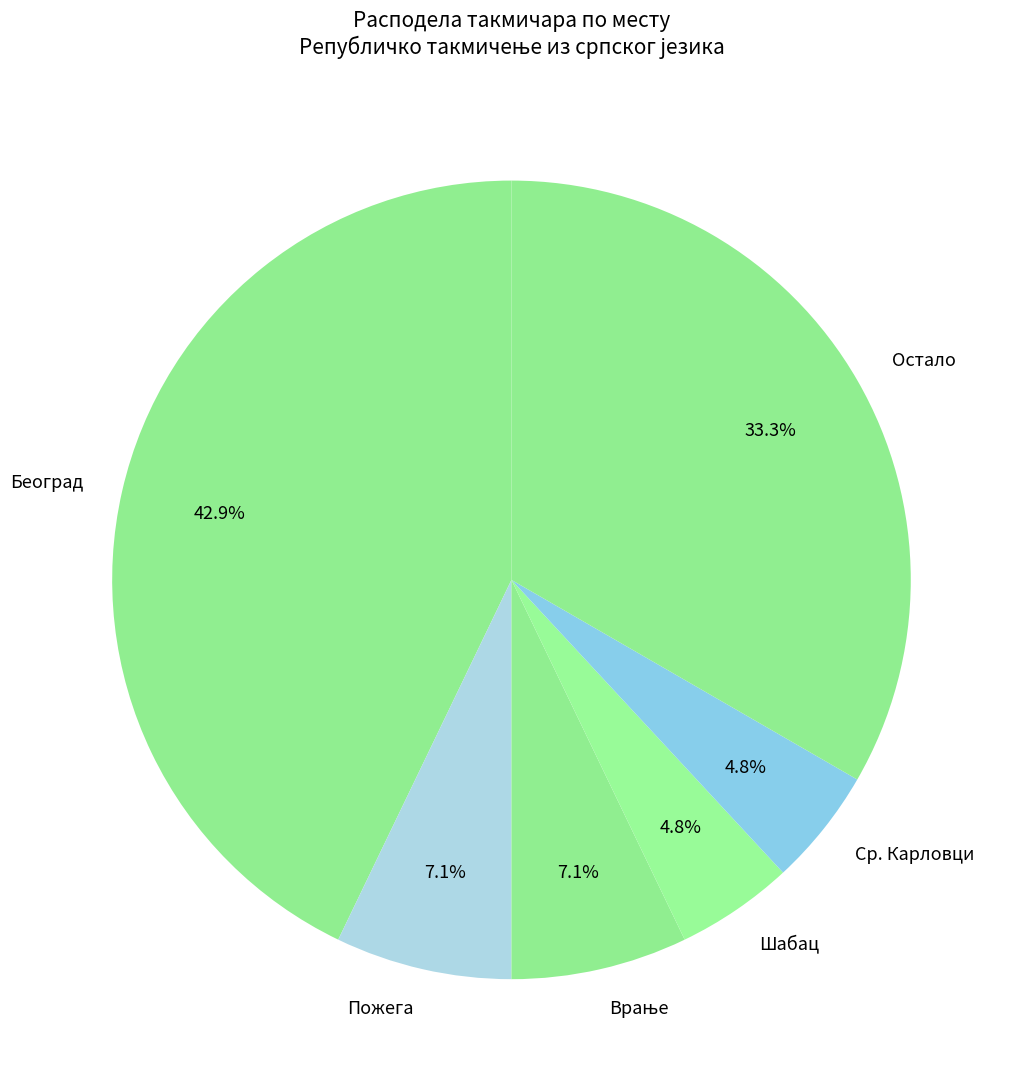

What is the ratio of the value at Пожега to the value at Шабац?

1.5